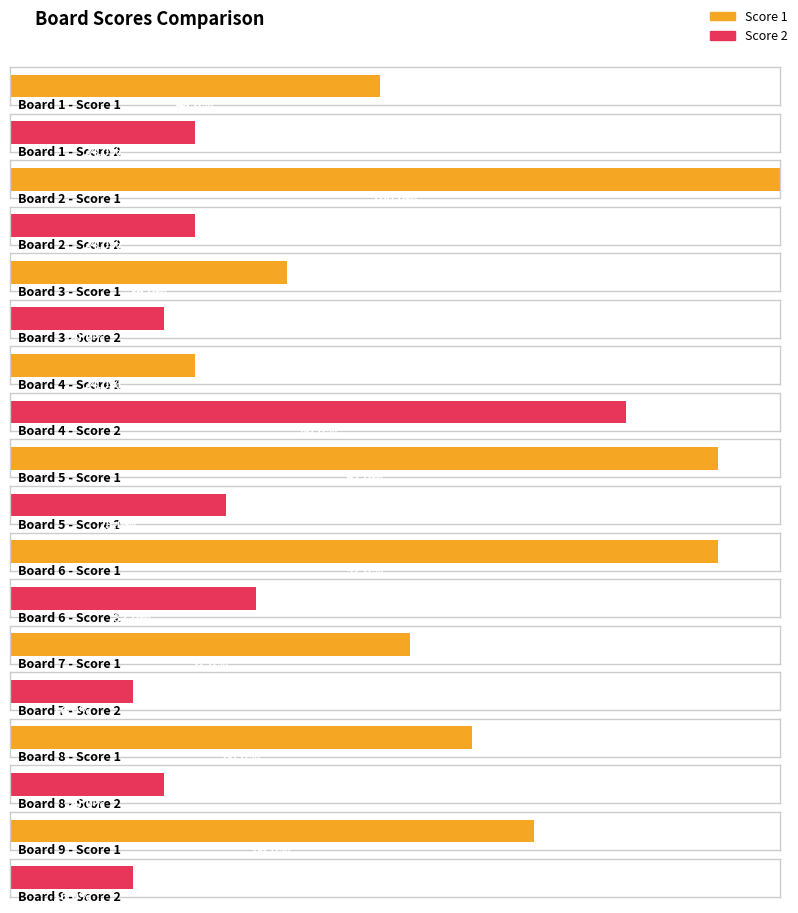

Which category has the highest value in the Score 2 series?

4